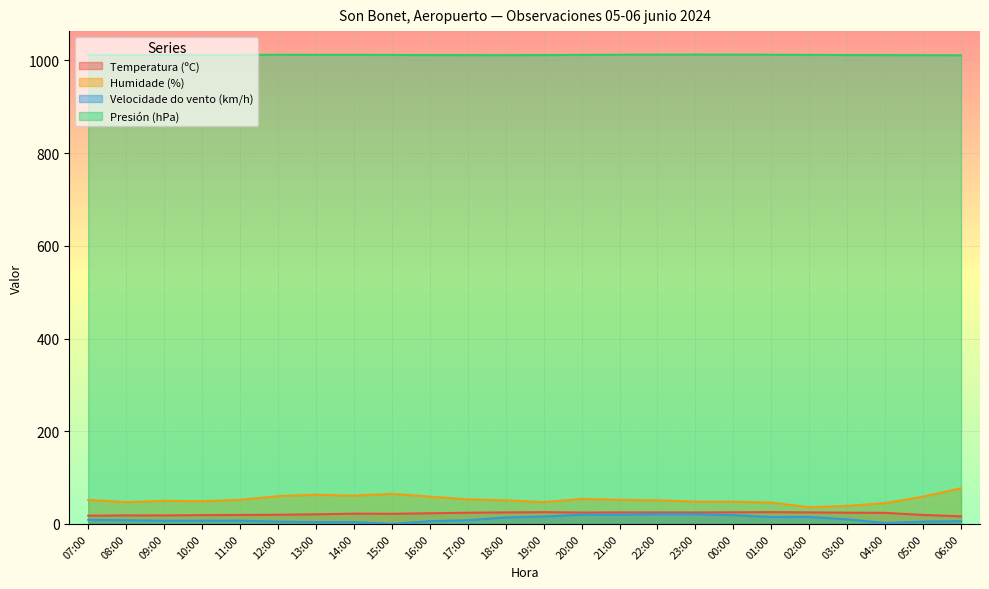

Reading left to right, extract all data points from this chart.

Temperatura (ºC): 17.8	18.4	18.4	19.0	19.4	19.8	20.8	22.2	21.9	23.0	24.2	24.9	25.4	24.6	24.9	24.9	24.8	25.1	25.4	25.0	24.3	23.9	19.4	16.4
Humidade (%): 52.0	47.0	50.0	49.0	52.0	60.0	63.0	61.0	65.0	59.0	53.0	51.0	47.0	54.0	52.0	51.0	48.0	48.0	46.0	36.0	39.0	45.0	59.0	77.0
Velocidade do vento (km/h): 9.0	8.0	7.0	7.0	7.0	5.0	4.0	4.0	0.0	6.0	8.0	14.0	16.0	20.0	20.0	21.0	21.0	19.0	15.0	15.0	10.0	2.0	5.0	6.0
Presión (hPa): 1012.1	1011.9	1011.9	1012.0	1012.0	1012.4	1012.3	1012.3	1012.0	1011.7	1011.6	1011.5	1011.7	1012.1	1012.4	1012.6	1012.7	1012.6	1012.4	1012.1	1011.8	1011.6	1011.4	1011.2